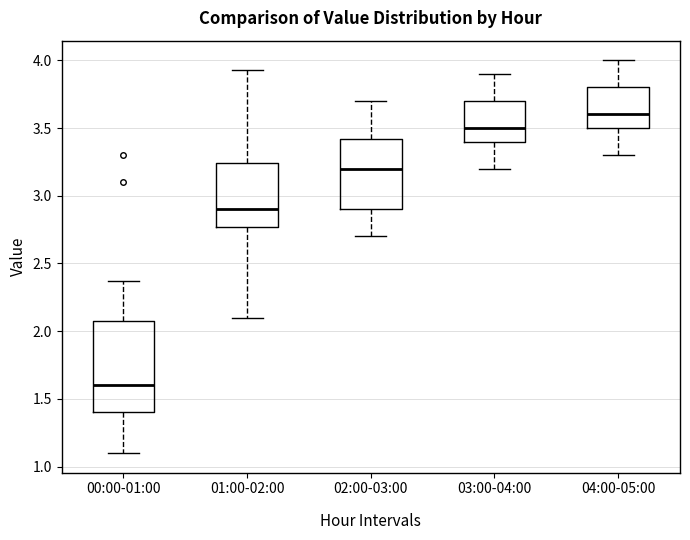

Where does the median line of the box for 00:00-01:00 sit on the y-axis? The values are not printed on the chart, so give them approximately, as read against the axis.

1.60